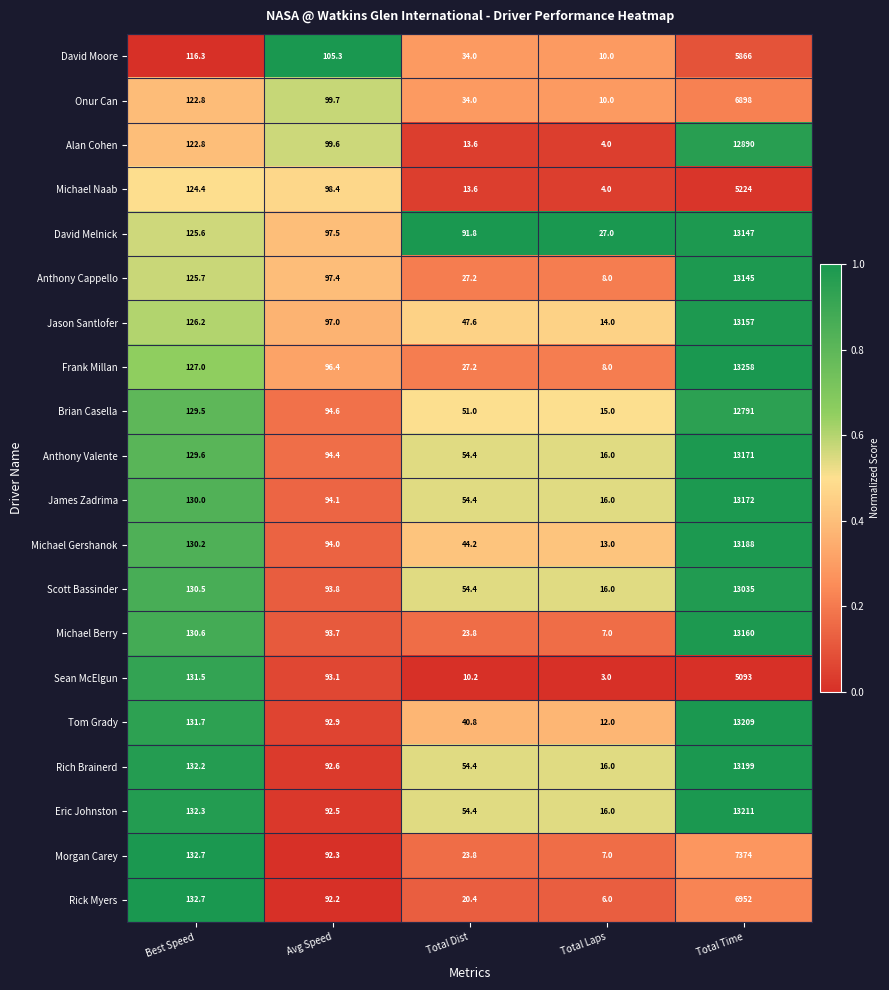

At which label is Alan Cohen closest to 6447?

Best Speed